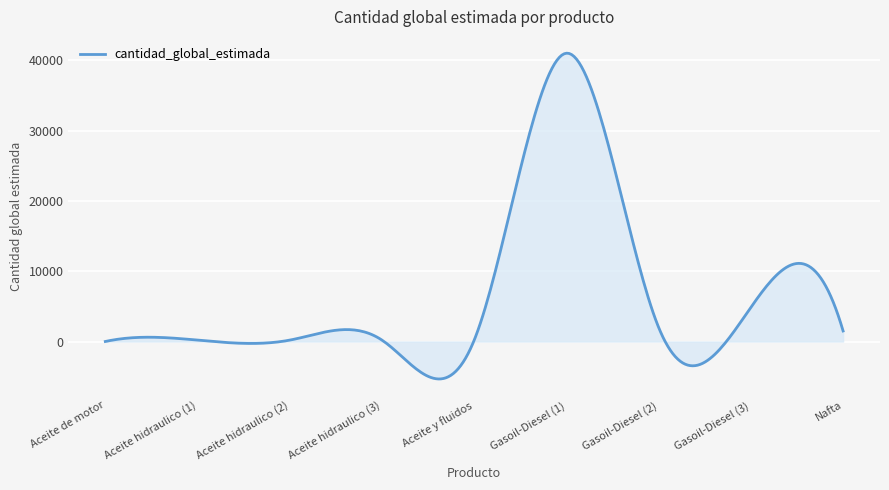

What is the greatest value displayed?

41003.2